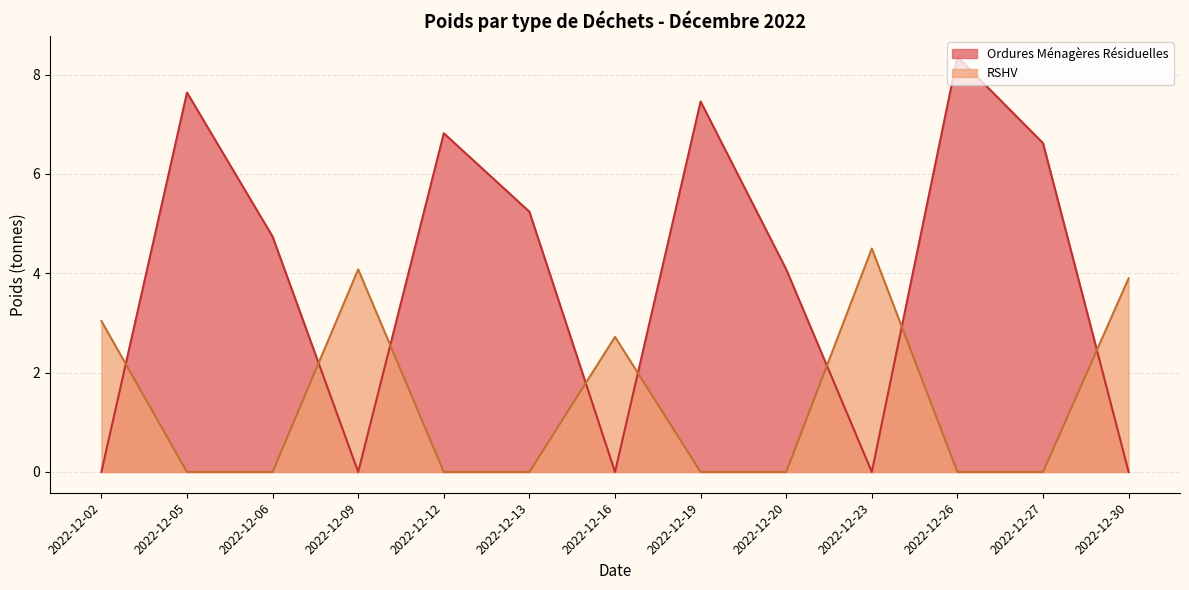

At which label is RSHV closest to 2?

2022-12-16